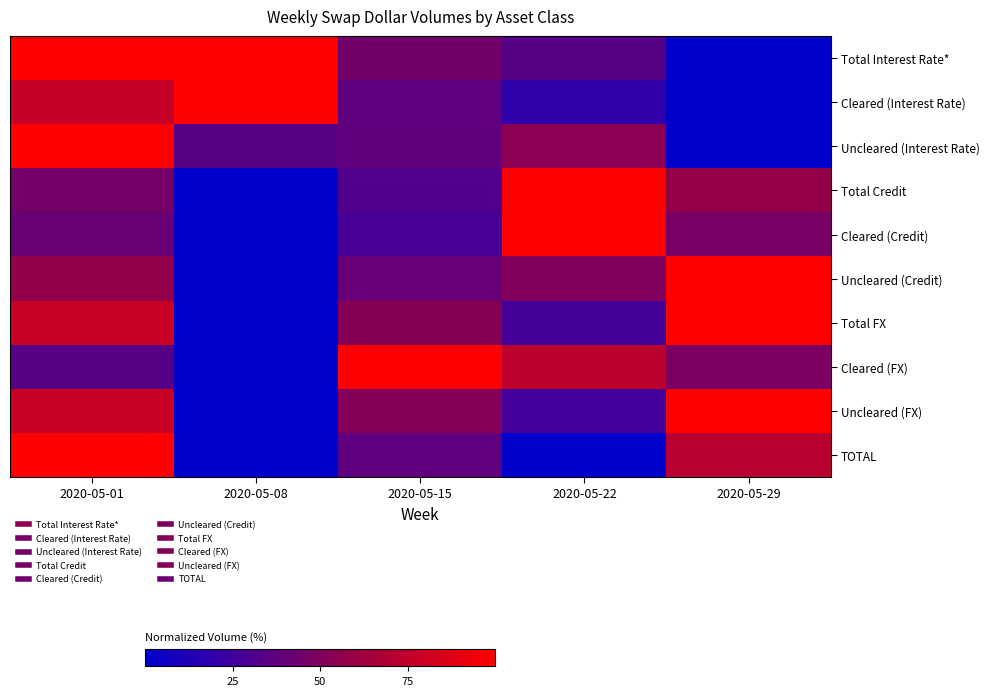

Reading left to right, what are all the values shown in this chart?

Total Interest Rate*: 2020-05-01=1.0	2020-05-08=1.0	2020-05-15=0.4	2020-05-22=0.3	2020-05-29=0.0
Cleared (Interest Rate): 2020-05-01=0.8	2020-05-08=1.0	2020-05-15=0.4	2020-05-22=0.2	2020-05-29=0.0
Uncleared (Interest Rate): 2020-05-01=1.0	2020-05-08=0.3	2020-05-15=0.4	2020-05-22=0.5	2020-05-29=0.0
Total Credit: 2020-05-01=0.5	2020-05-08=0.0	2020-05-15=0.3	2020-05-22=1.0	2020-05-29=0.6
Cleared (Credit): 2020-05-01=0.4	2020-05-08=0.0	2020-05-15=0.3	2020-05-22=1.0	2020-05-29=0.5
Uncleared (Credit): 2020-05-01=0.6	2020-05-08=0.0	2020-05-15=0.4	2020-05-22=0.5	2020-05-29=1.0
Total FX: 2020-05-01=0.8	2020-05-08=0.0	2020-05-15=0.5	2020-05-22=0.3	2020-05-29=1.0
Cleared (FX): 2020-05-01=0.3	2020-05-08=0.0	2020-05-15=1.0	2020-05-22=0.7	2020-05-29=0.5
Uncleared (FX): 2020-05-01=0.8	2020-05-08=0.0	2020-05-15=0.5	2020-05-22=0.3	2020-05-29=1.0
TOTAL: 2020-05-01=1.0	2020-05-08=0.0	2020-05-15=0.4	2020-05-22=0.0	2020-05-29=0.7